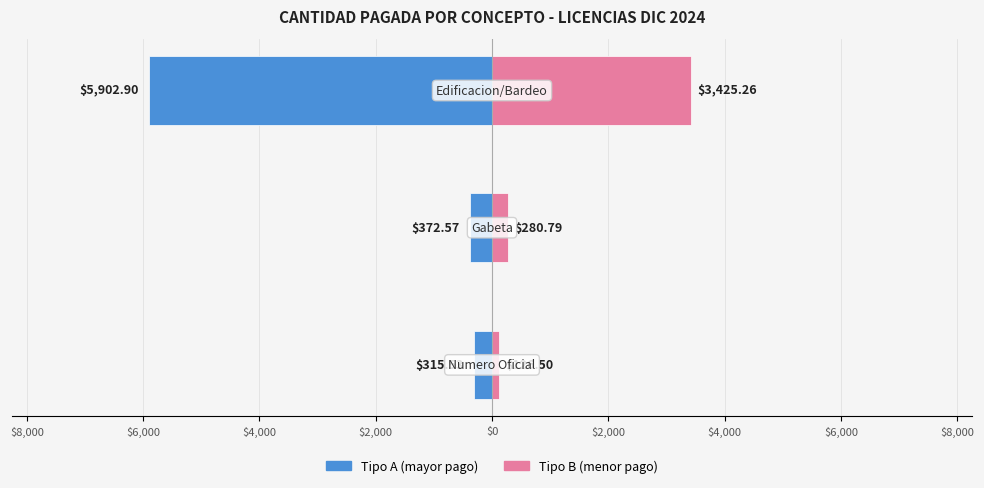

What are all the series names shown in the legend?

Tipo A (mayor pago), Tipo B (menor pago)